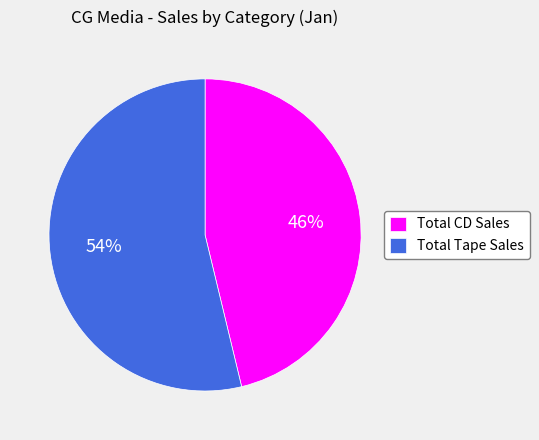

Combined, do Total Tape Sales and Total CD Sales account for over 50%?

Yes